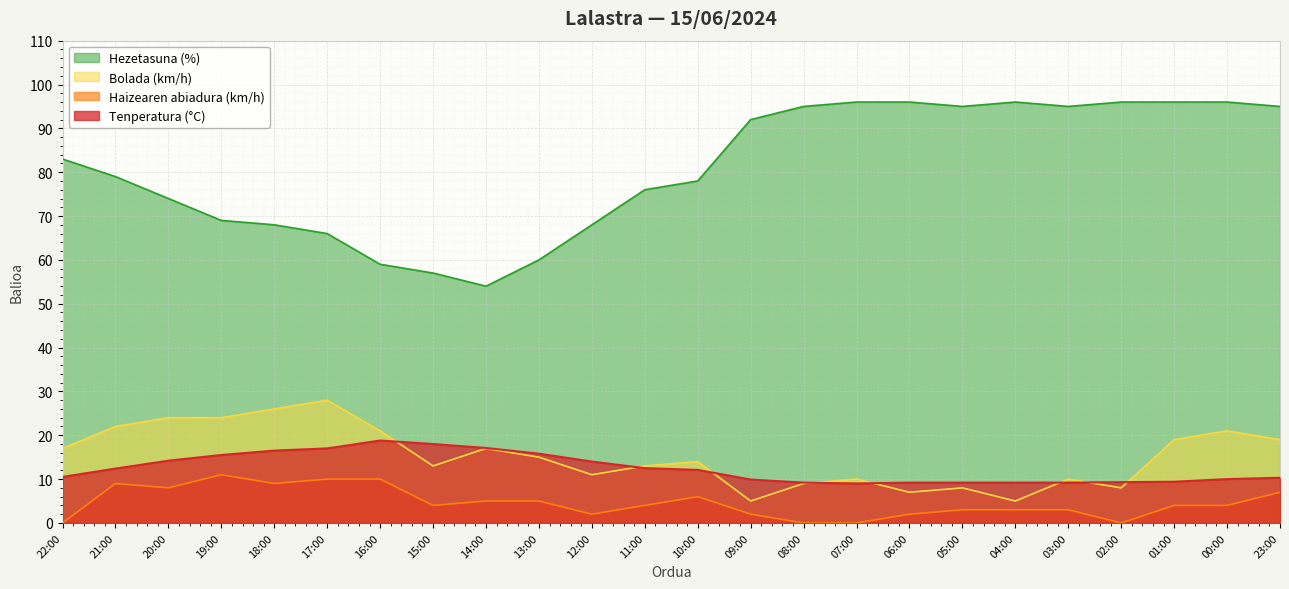

What is the value of the Haizearen abiadura (km/h) point at the 7th from the left?

10.0